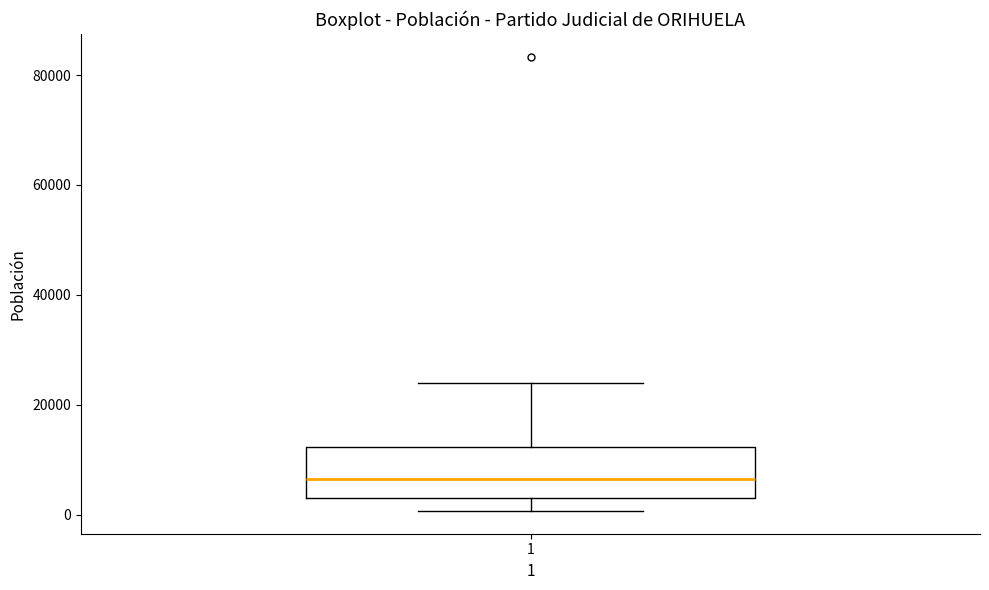

Where does the median line of the box at x = 1 sit on the y-axis? The values are not printed on the chart, so give them approximately, as read against the axis.

6000